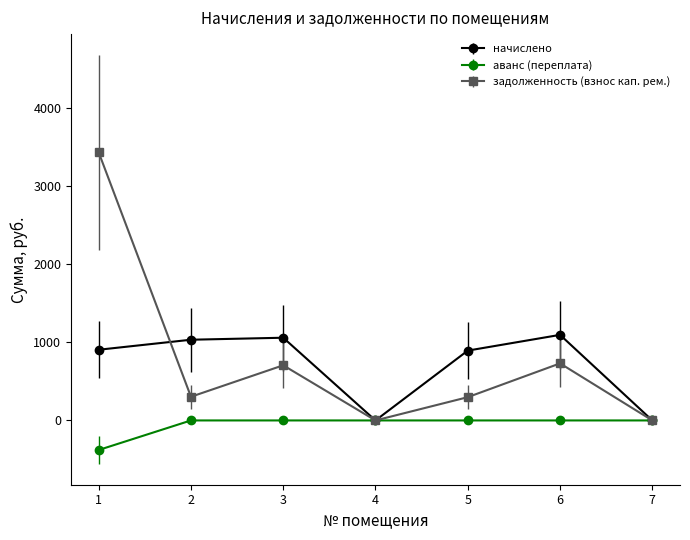

Which series has the widest spread of values?

задолженность (взнос кап. рем.)